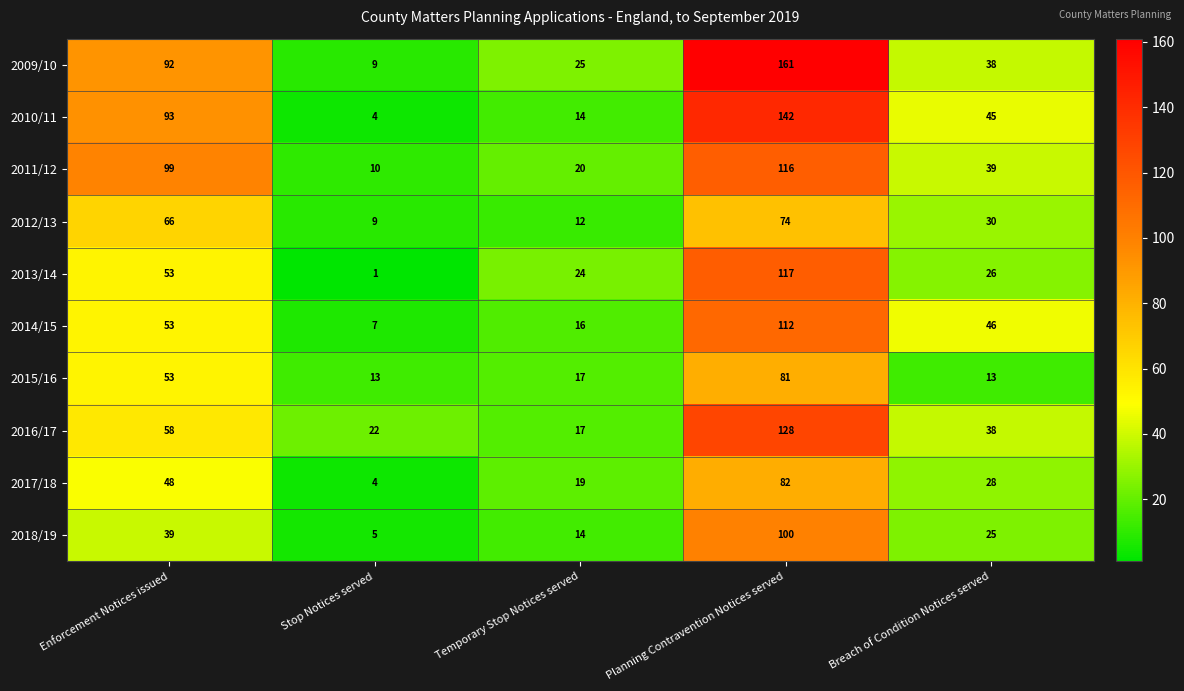

Rank the series by their maximum value, from lowest to highest.

2012/13, 2015/16, 2017/18, 2018/19, 2014/15, 2011/12, 2013/14, 2016/17, 2010/11, 2009/10